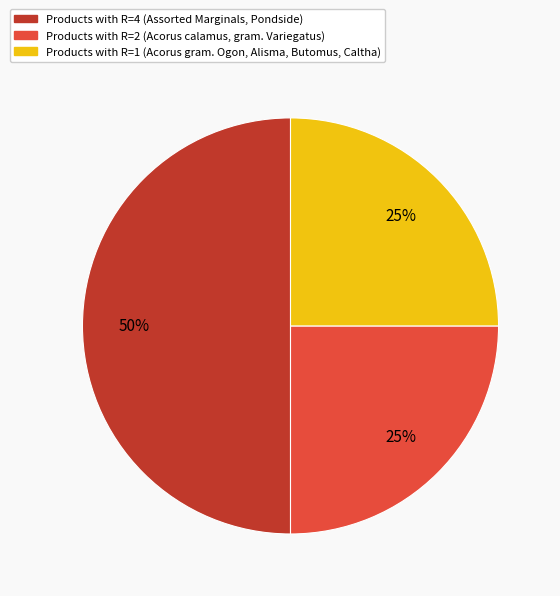

To the nearest percent, what is the difference between the largest and smallest slice percentages?

25%